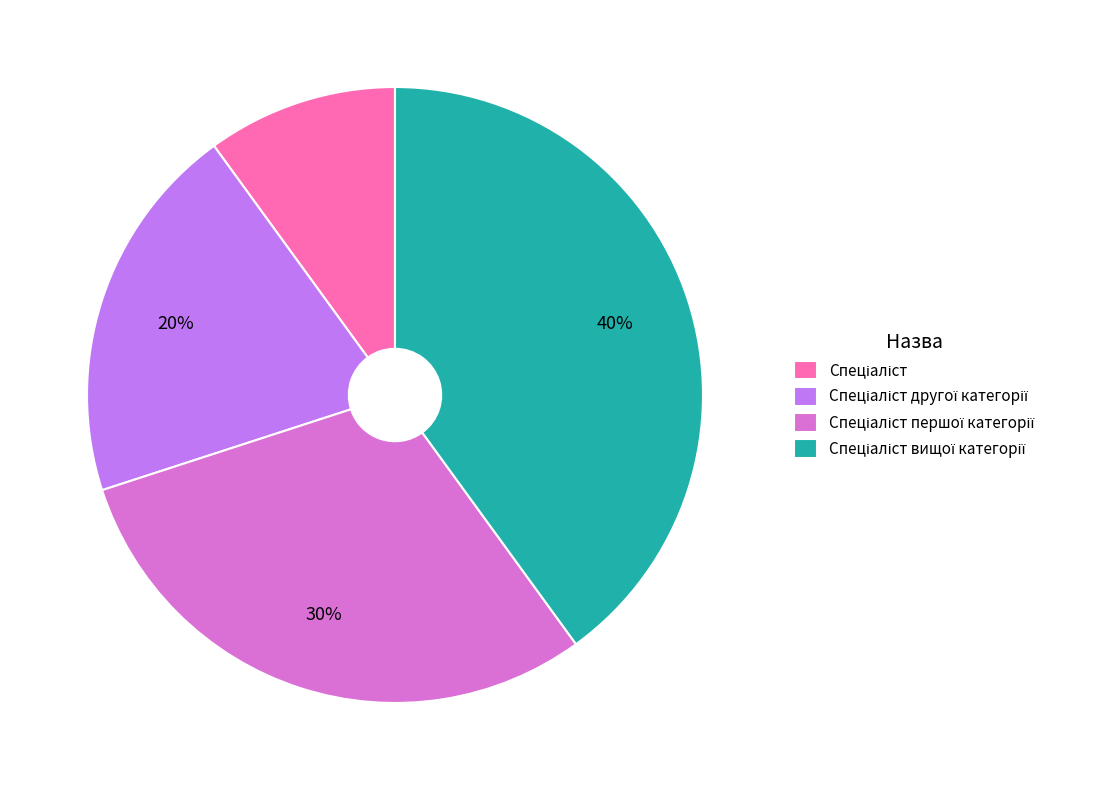

To the nearest percent, what is the average slice percentage?

25%